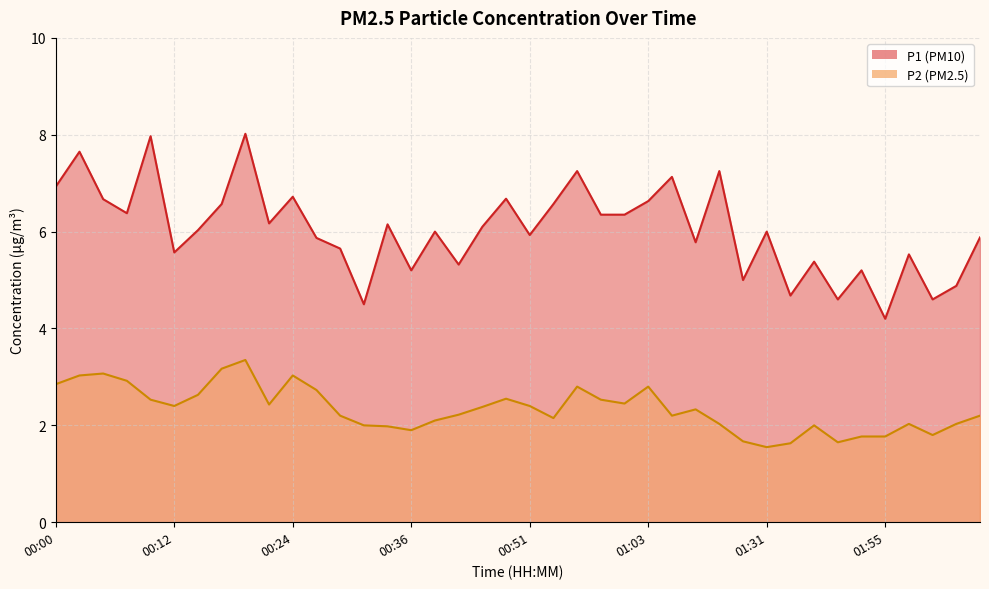

What is the maximum value shown in the chart?

8.0